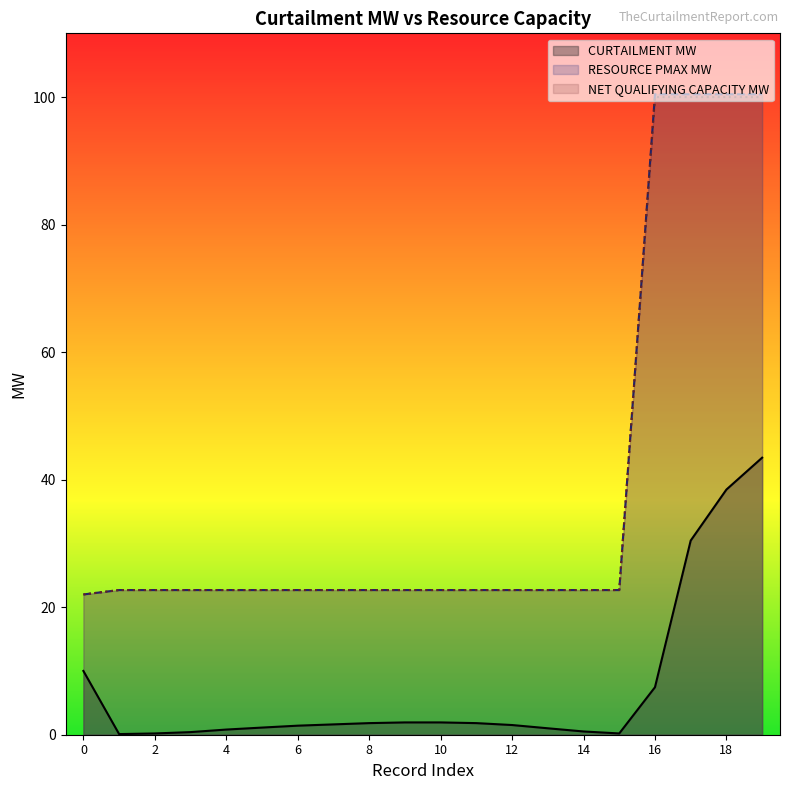

Between 14 and 18, which is larger?

18